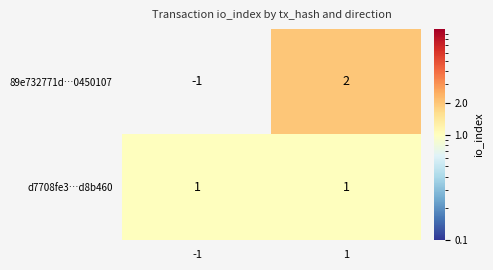

Is it true that 89e732771d…0450107 equals -2 at -1?

False